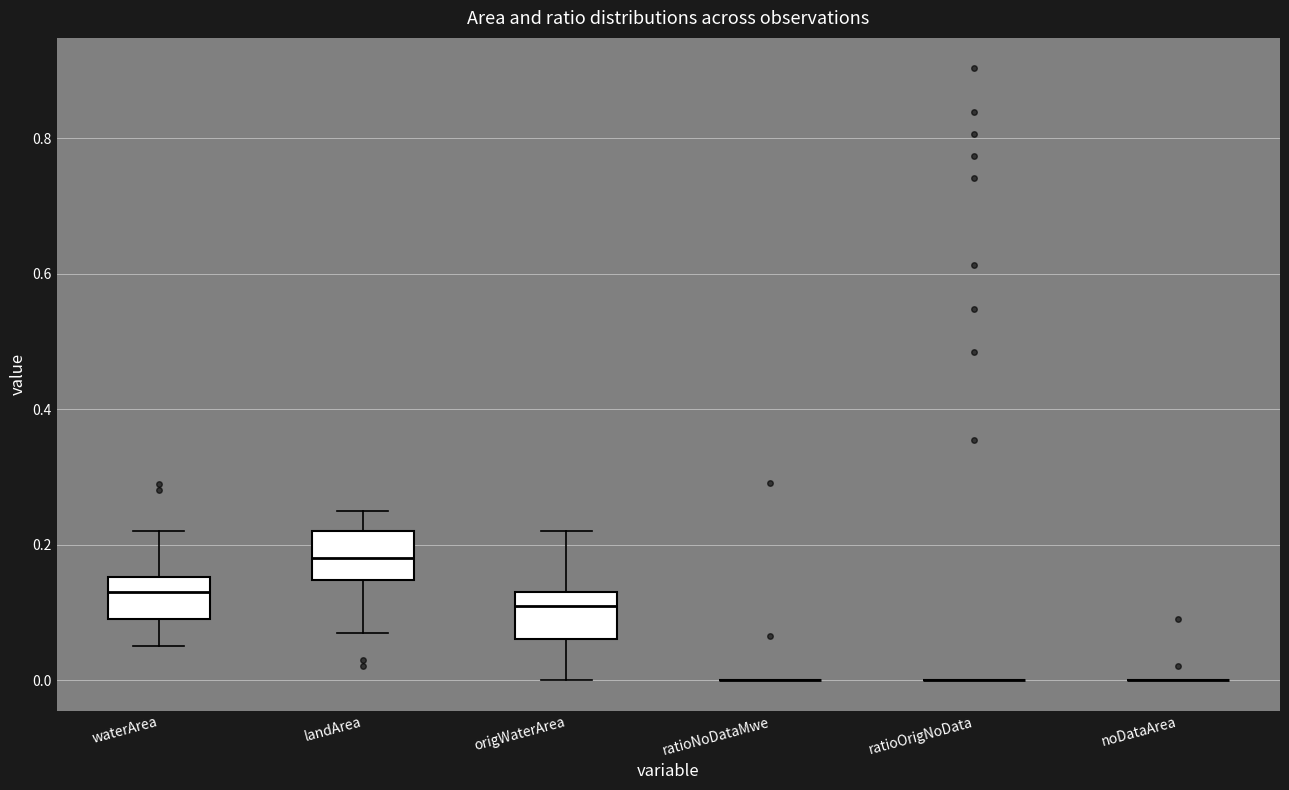

Where does the median line of the box for waterArea sit on the y-axis? The values are not printed on the chart, so give them approximately, as read against the axis.

0.14